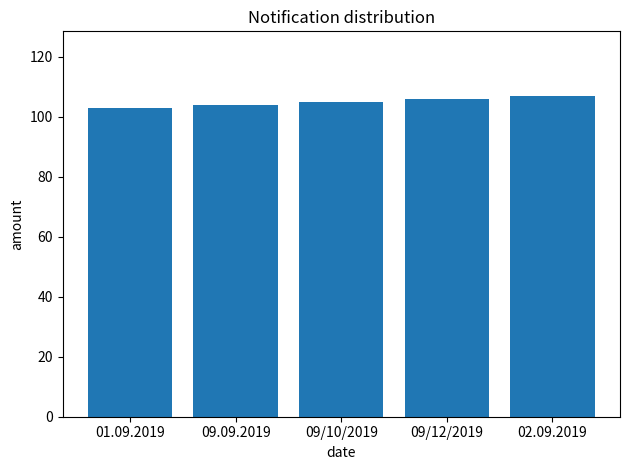

What value does the data have at 02.09.2019?

107